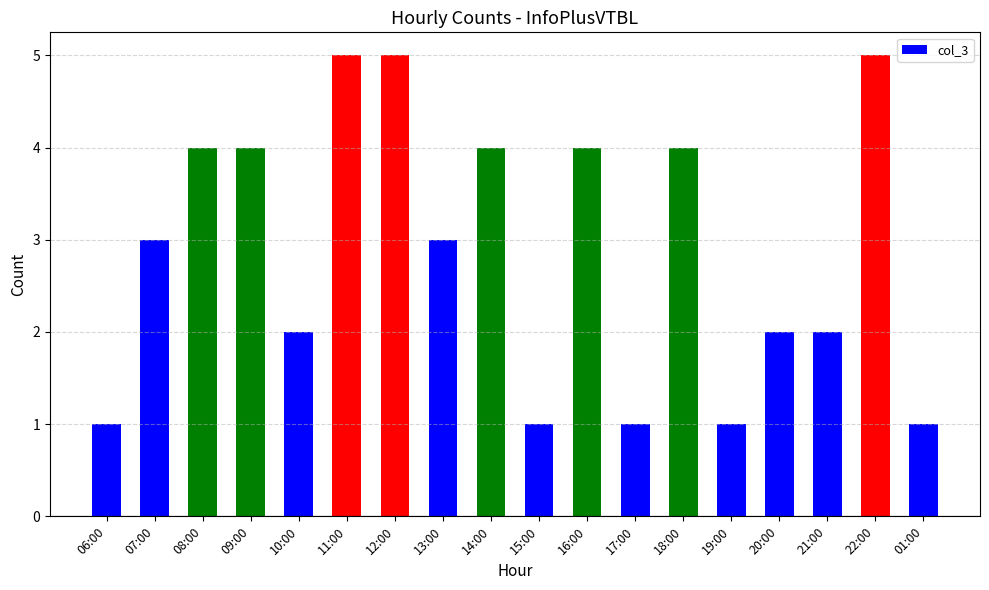

What position from the left is 12:00?

7